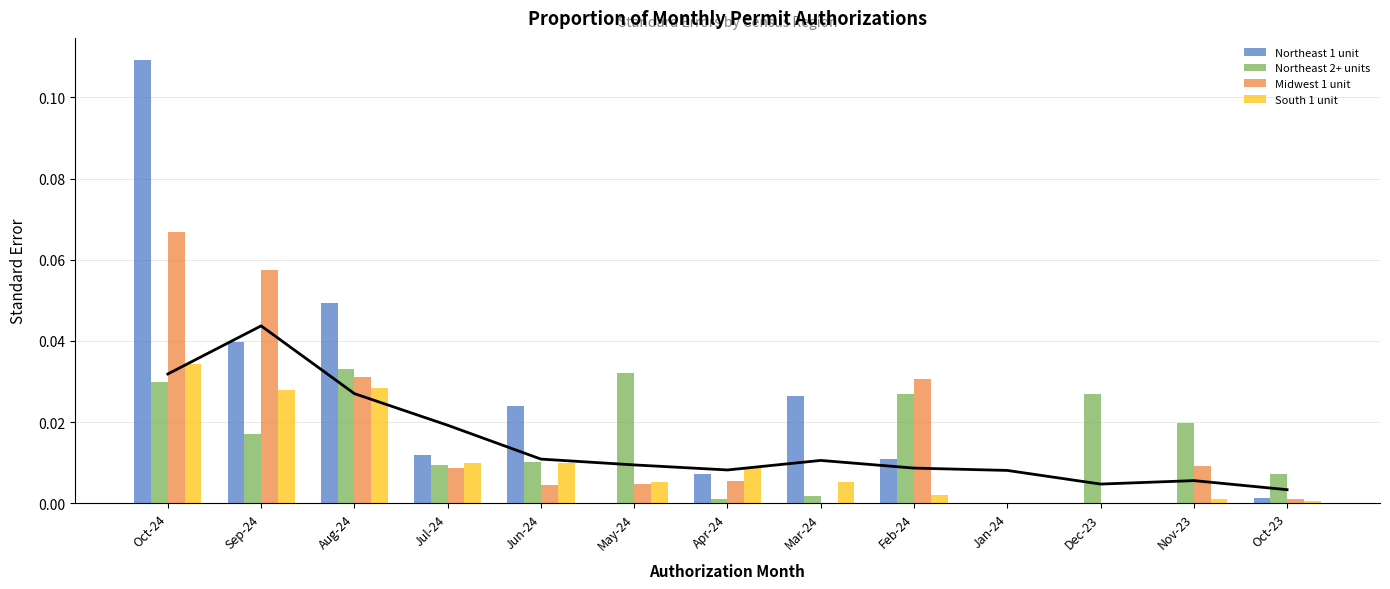

What is the difference between the maximum and minimum values in the Midwest 1 unit series?

0.1